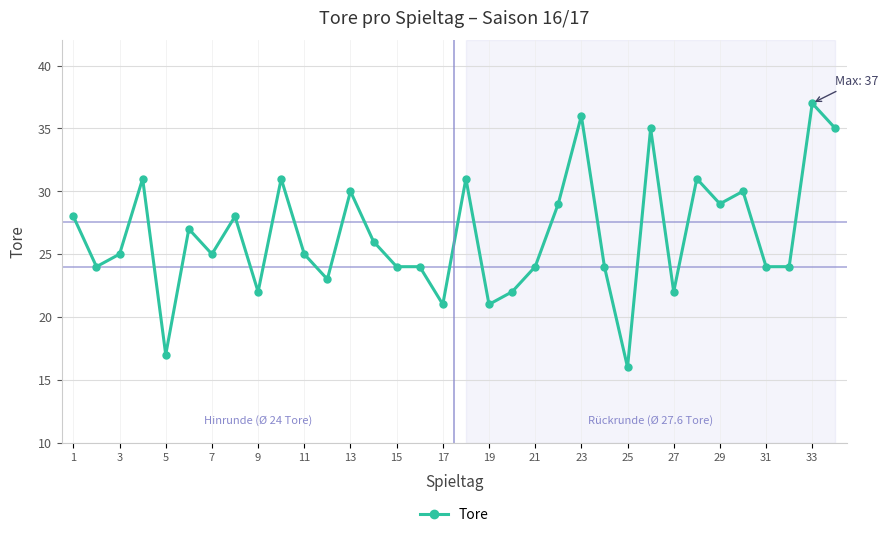

What is the value of the 5th point from the left?

17